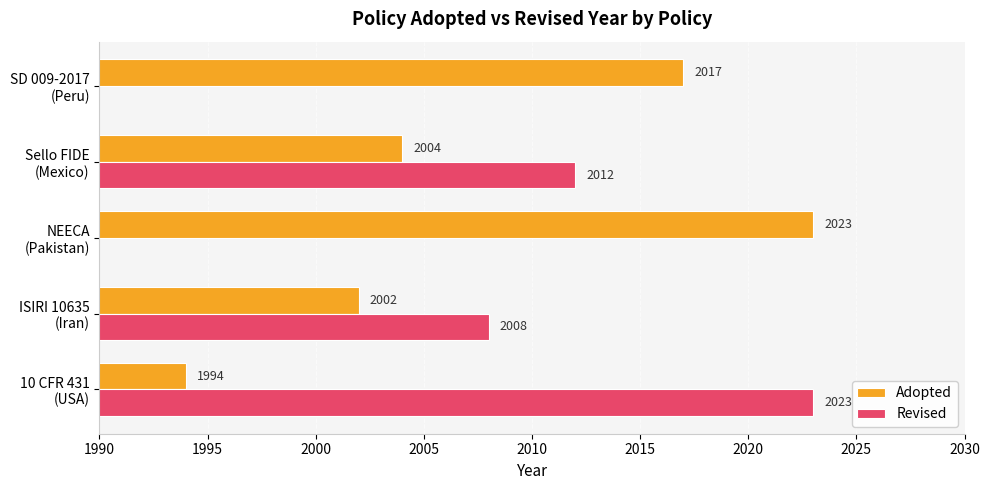

What is the difference between the maximum and second lowest values in the Adopted series?

21